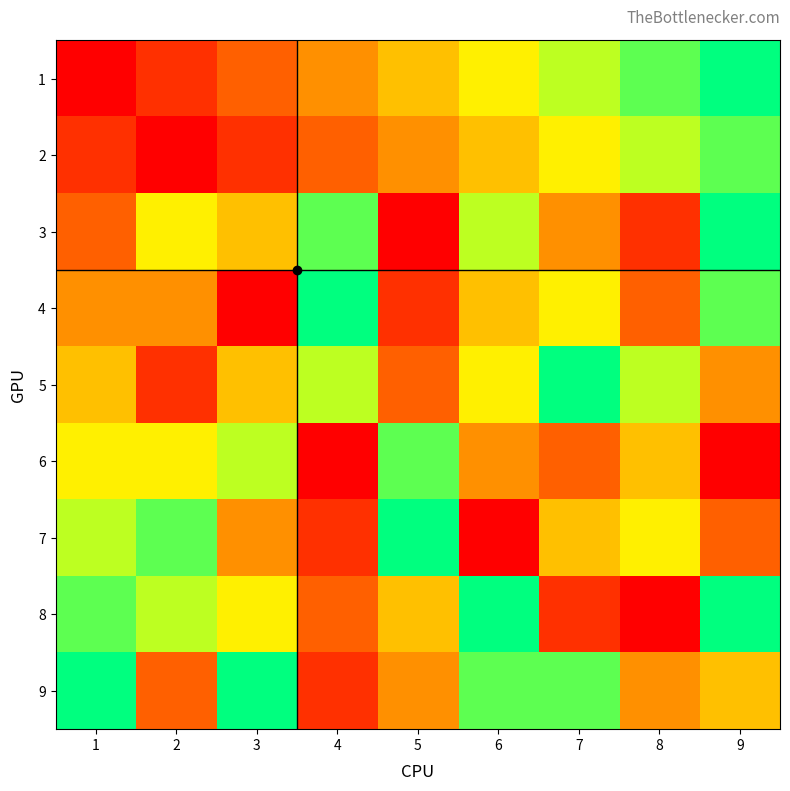

Rank the series by their maximum value, from highest to lowest.

1, 3, 4, 5, 7, 8, 9, 2, 6